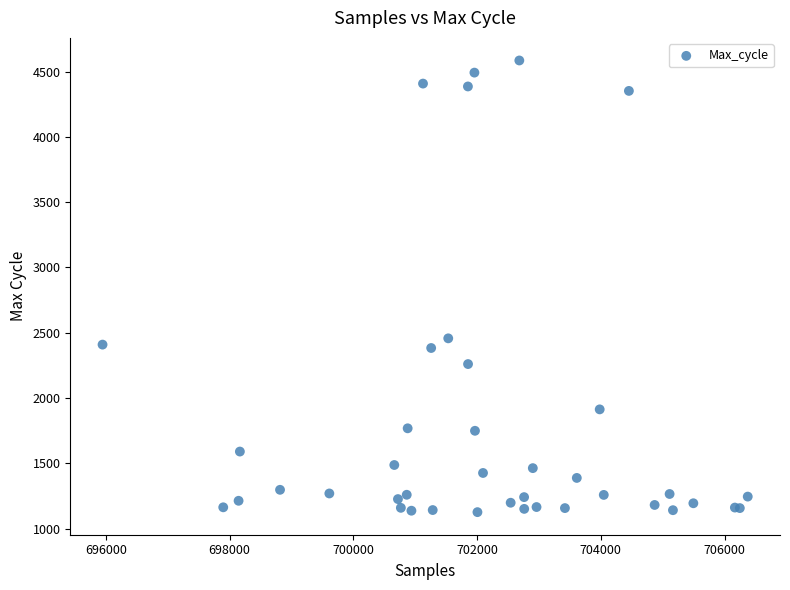

What Y value in the scatter plot is closest to 2855?

2457